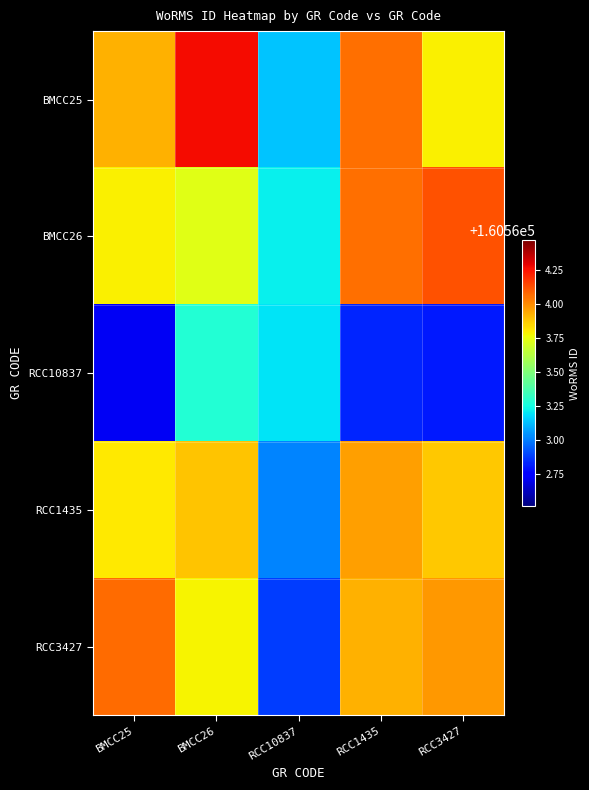

Which category has the lowest value across all series?

BMCC25